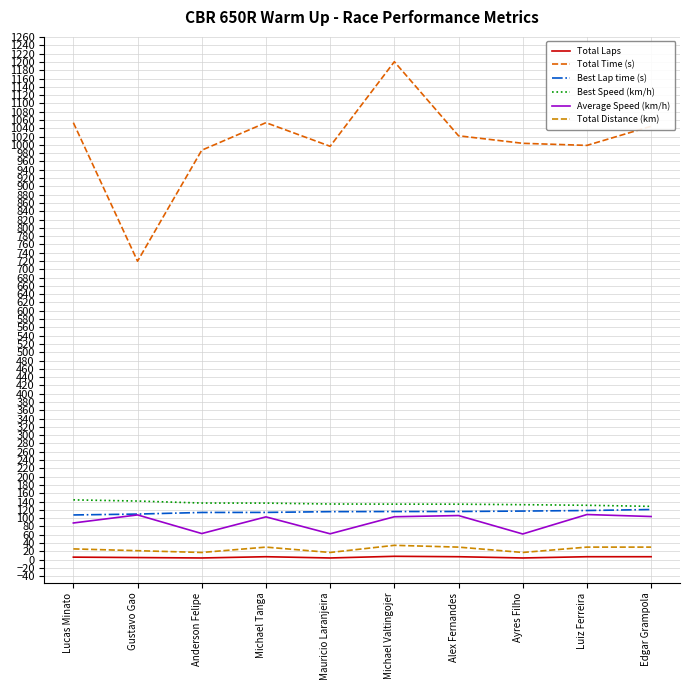

True or false: Best Lap time (s) has a value of 115.7 at Mauricio Laranjeira.

True